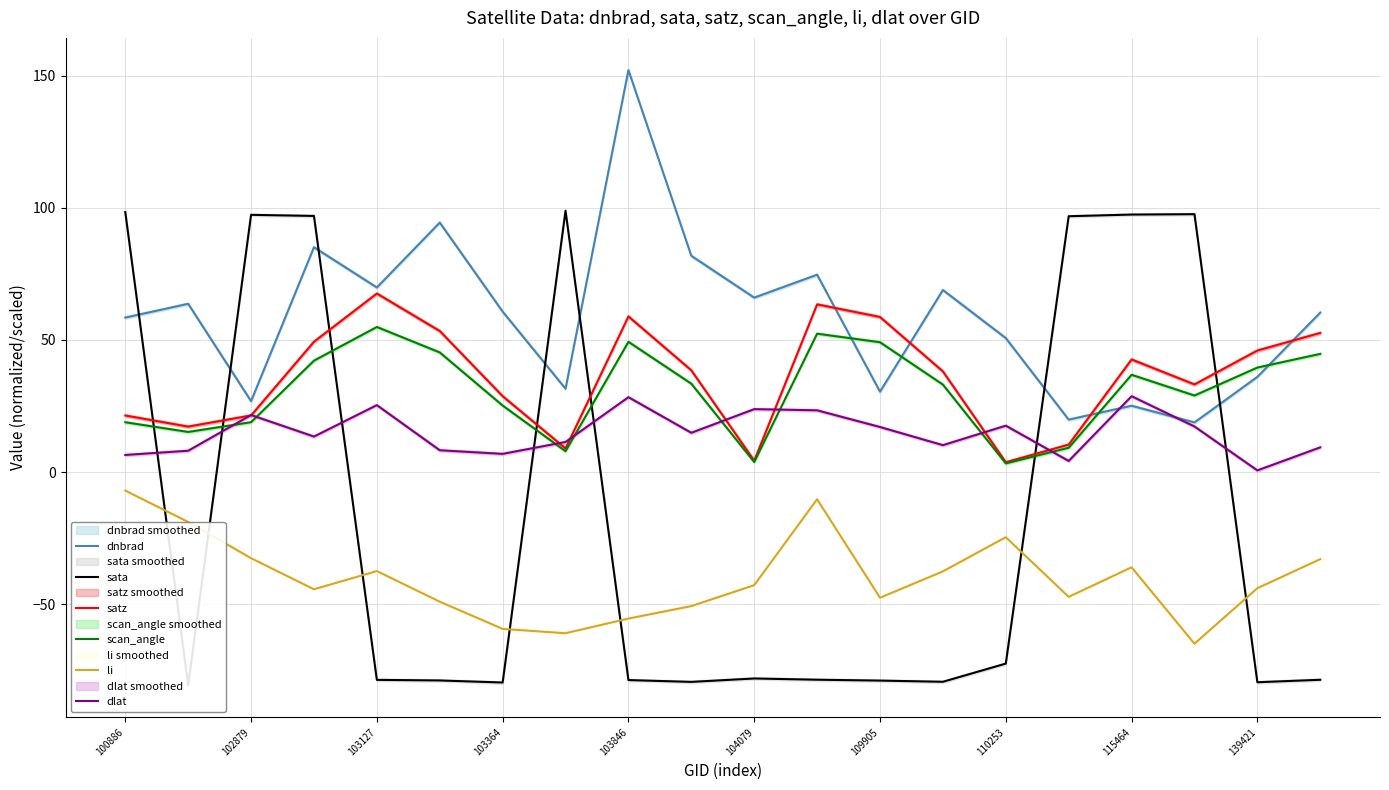

True or false: scan_angle and li cross at least once.

False